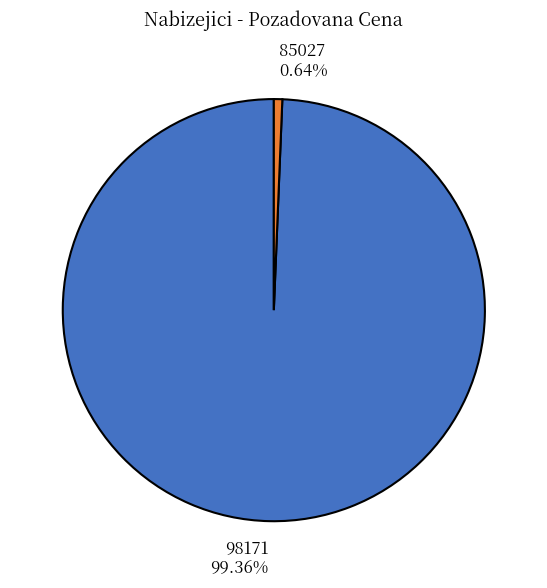

To the nearest percent, what is the difference between the largest and smallest slice percentages?

99%